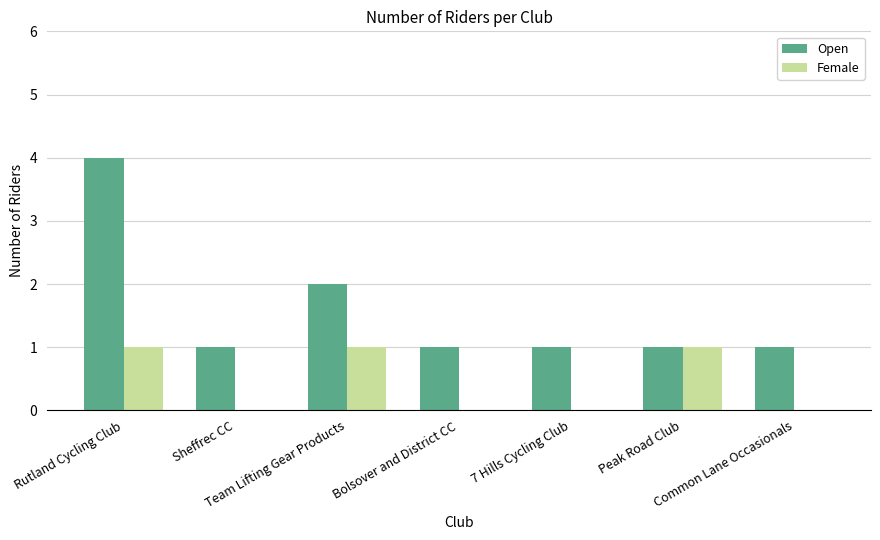

What is the sum of all Open values?

11